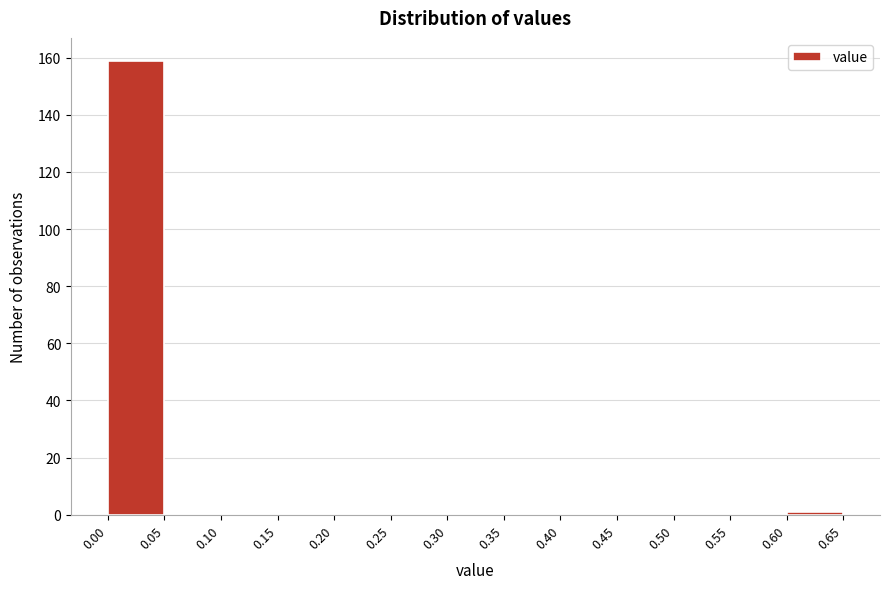

Reading left to right, list every bar in this chart as the range it spans on the x-axis followed by its height. The values are not printed on the chart, so give them approximately, as read against the axis.

0.00 to 0.05: 160
0.05 to 0.10: 0
0.10 to 0.15: 0
0.15 to 0.20: 0
0.20 to 0.25: 0
0.25 to 0.30: 0
0.30 to 0.35: 0
0.35 to 0.40: 0
0.40 to 0.45: 0
0.45 to 0.50: 0
0.50 to 0.55: 0
0.55 to 0.60: 0
0.60 to 0.65: under 2